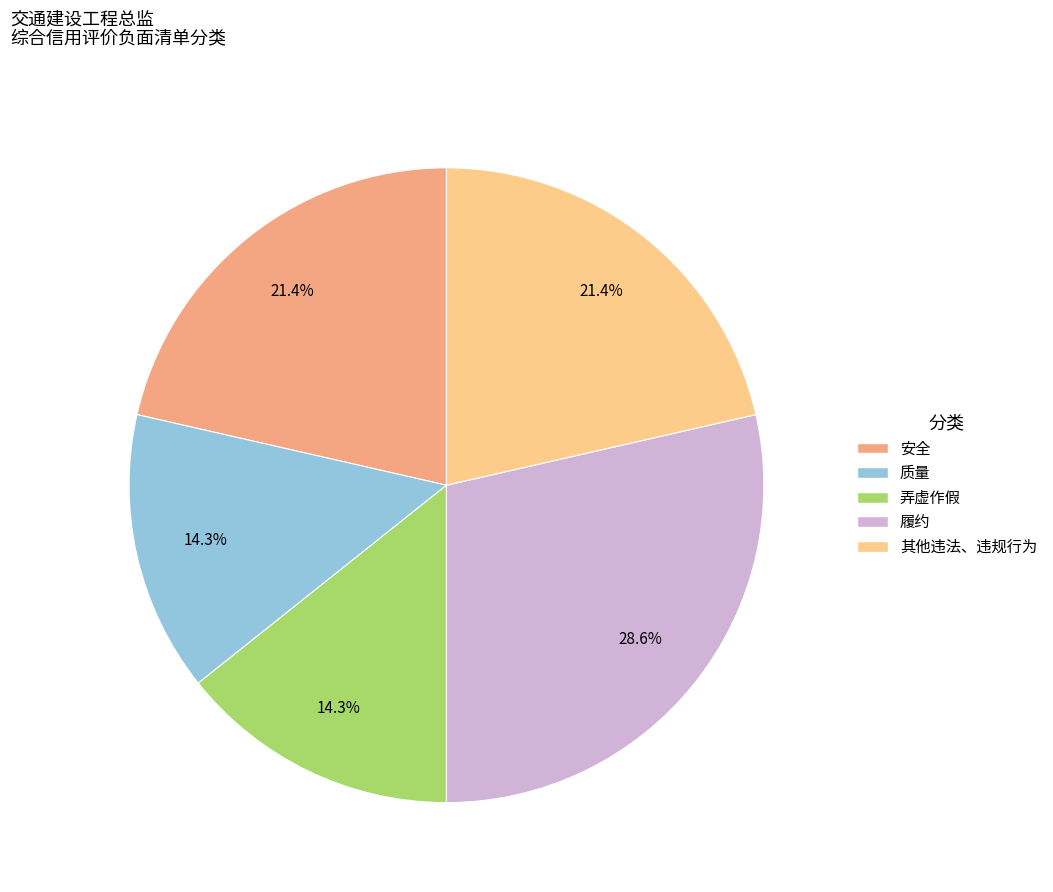

What is the ratio of the value at 安全 to the value at 质量?

1.5